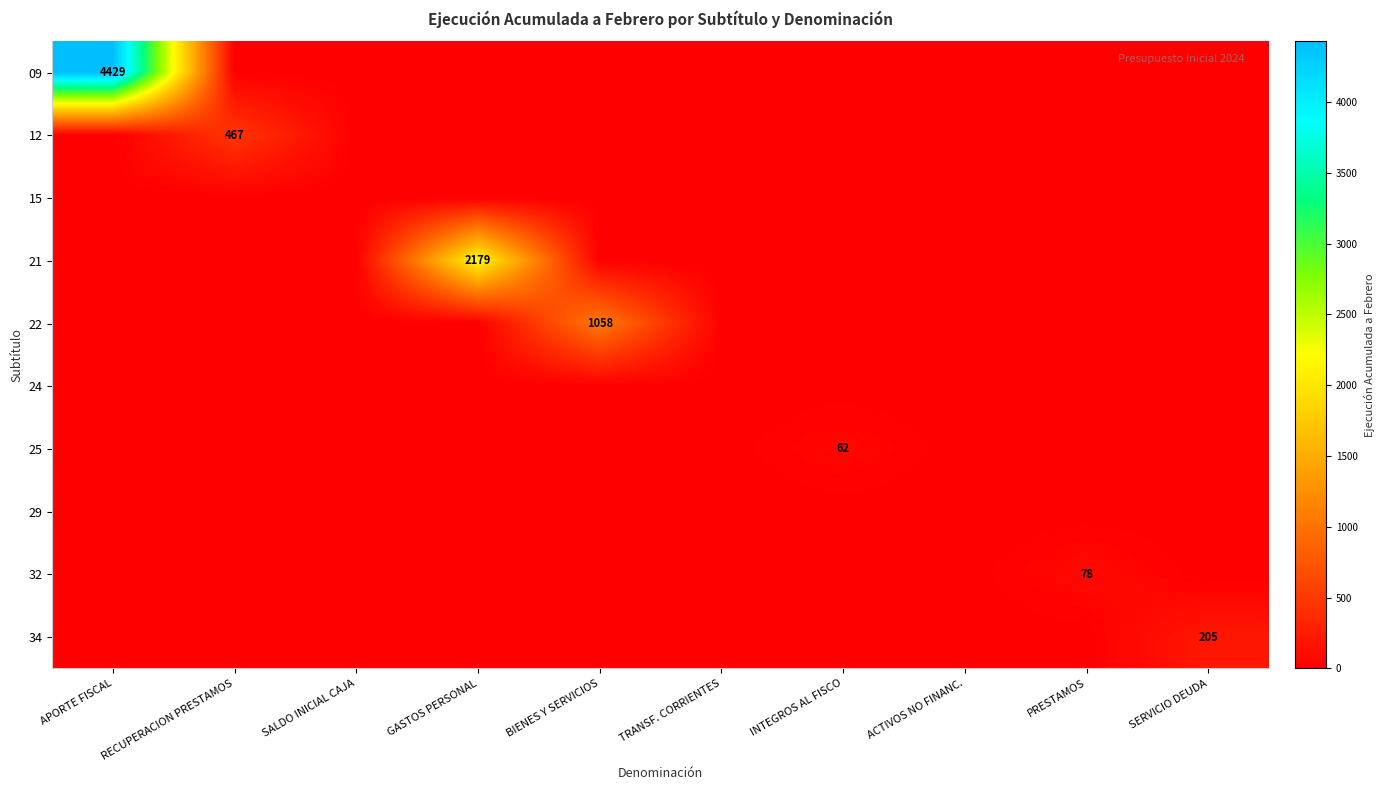

The 22 series shows 0 at GASTOS PERSONAL. True or false?

True